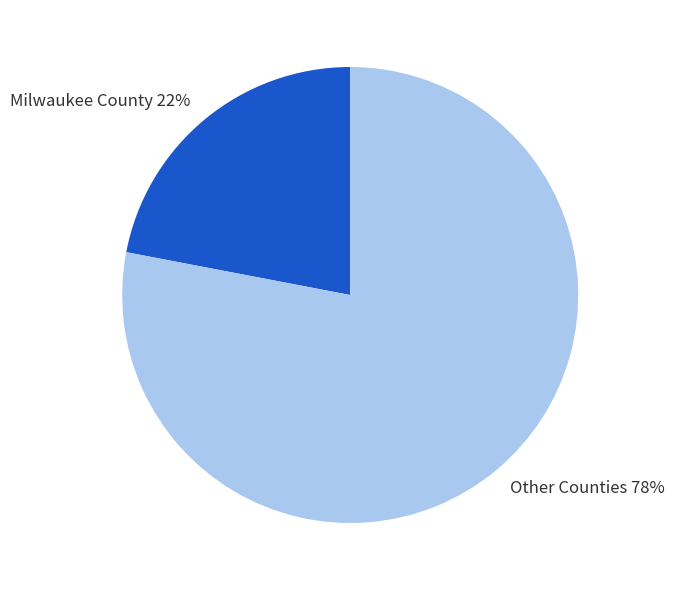

Does any single category account for the majority?

Yes